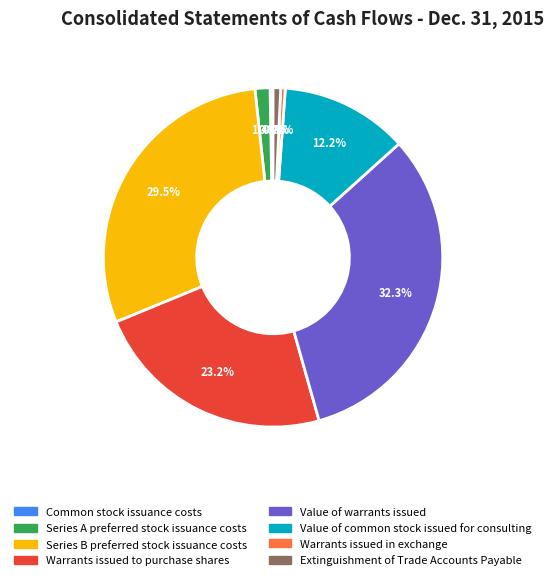

The Value of common stock issued for consulting slice represents 7% of the pie. True or false?

False